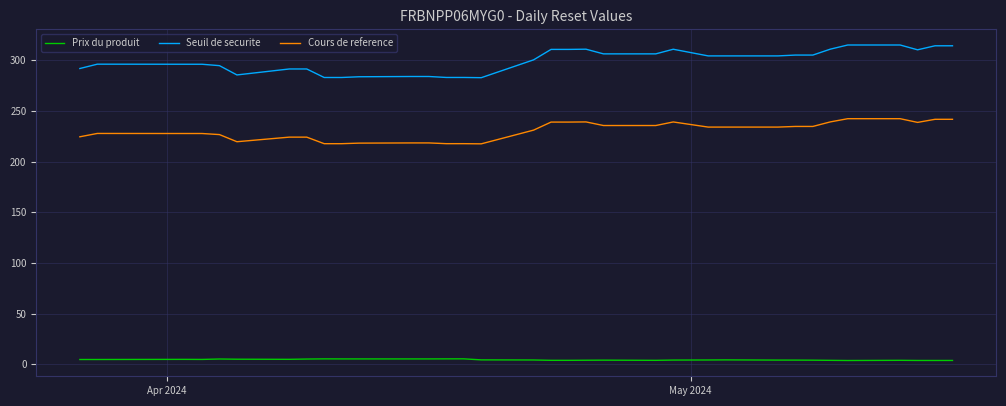

In Prix du produit, how many points are higher than both neighbors (excluding endpoints)?

7